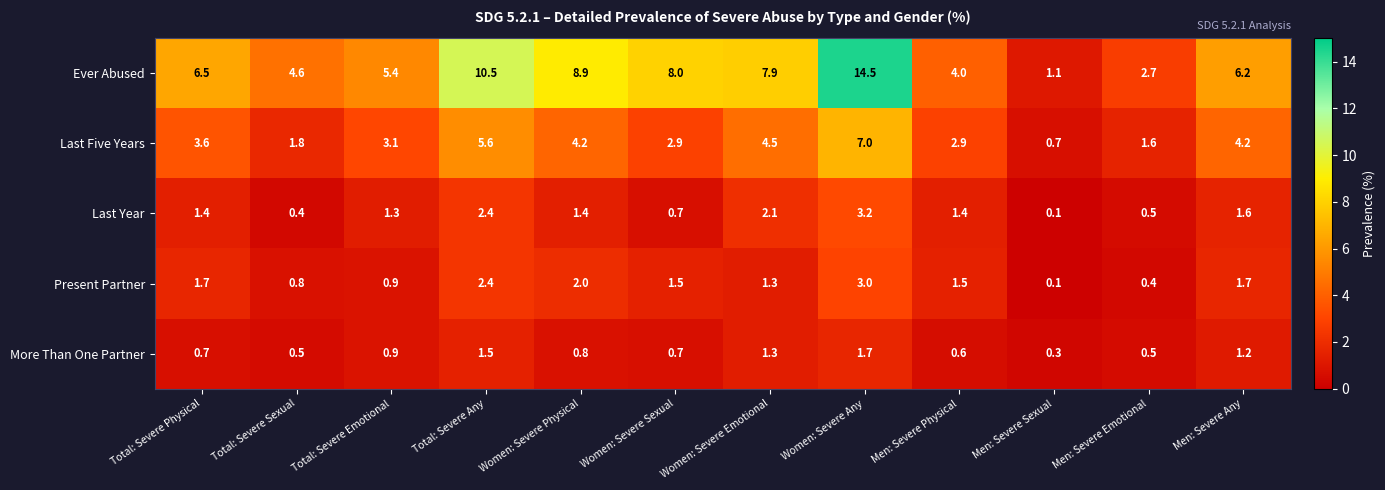

How many categories are shown in the chart?

12